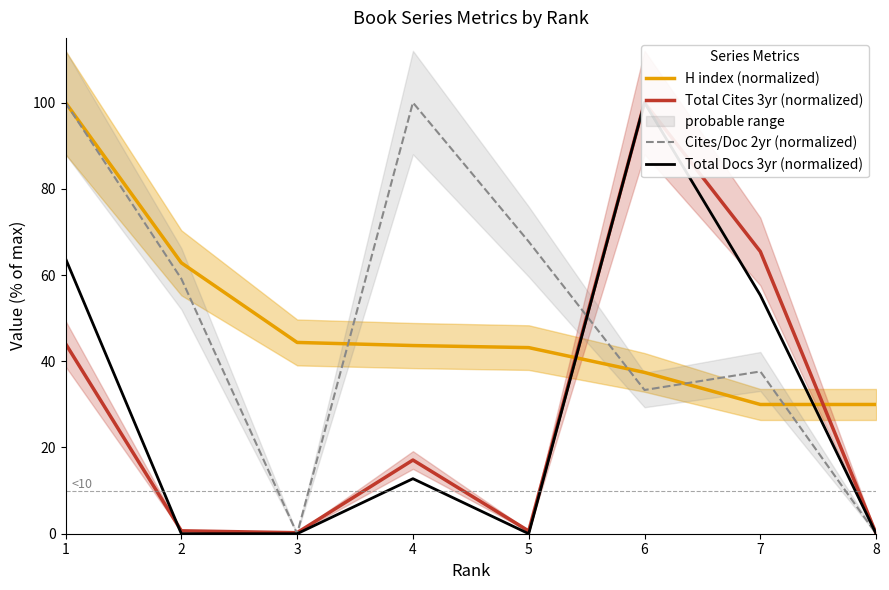

Which series changed the most between 5 and 7?

Total Cites 3yr (normalized)